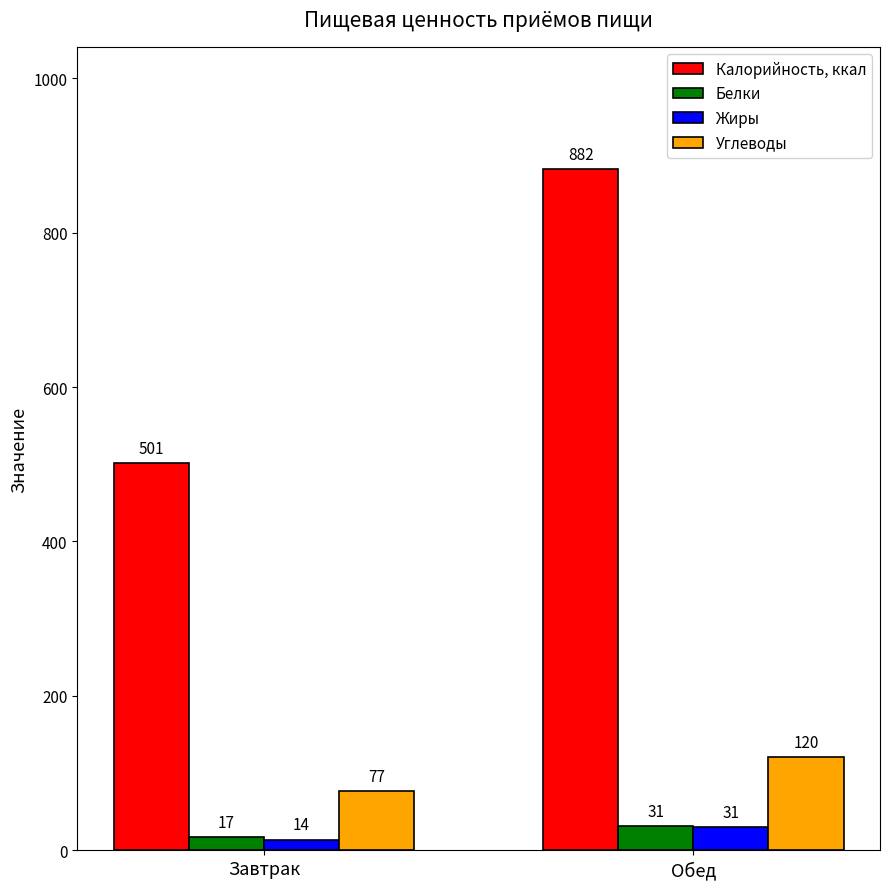

At which category is the sum across all series the highest?

Обед